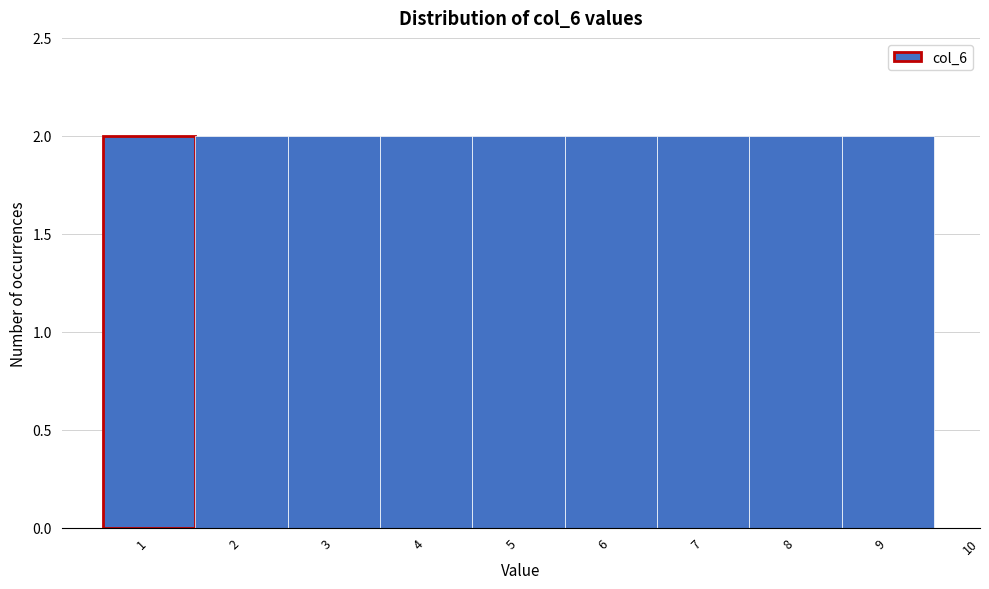

How tall is the bar that spans 2.5 to 3.5 on the x-axis? The values are not printed on the chart, so give them approximately, as read against the axis.

2